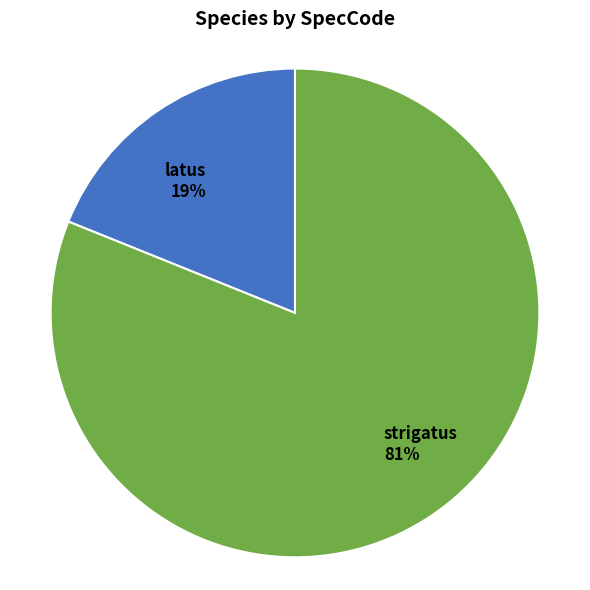

Does latus account for over 50% of the chart?

No